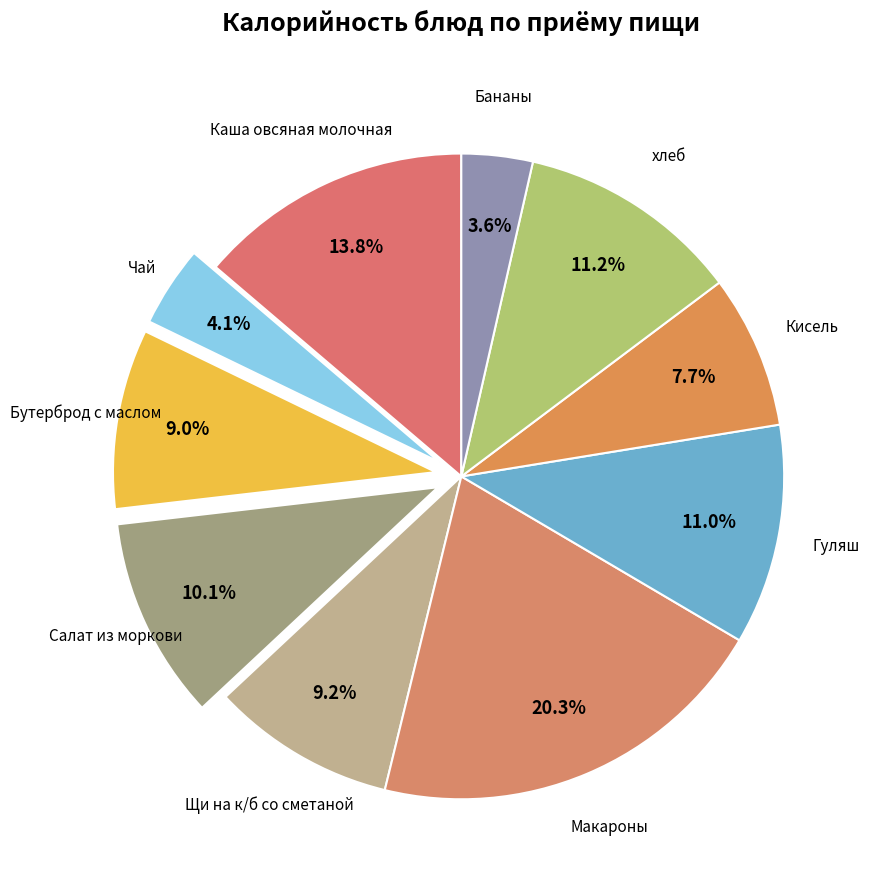

Count the number of slices in the pie.

10